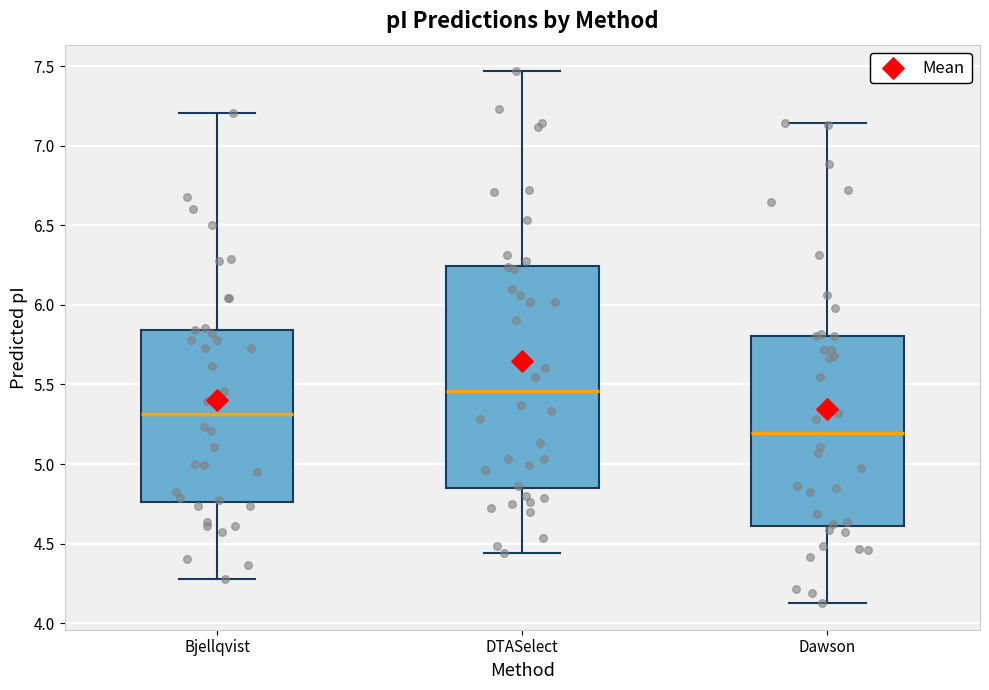

Which box's median line is the highest?

DTASelect